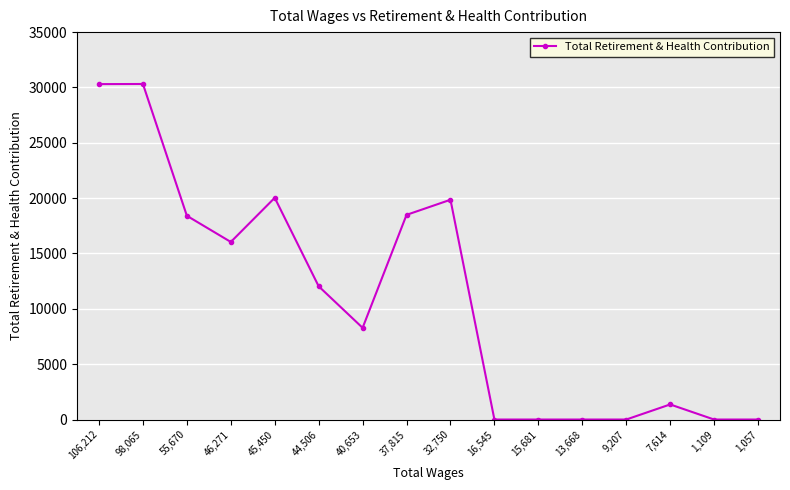

Does the chart display data point markers on the line(s)?

Yes